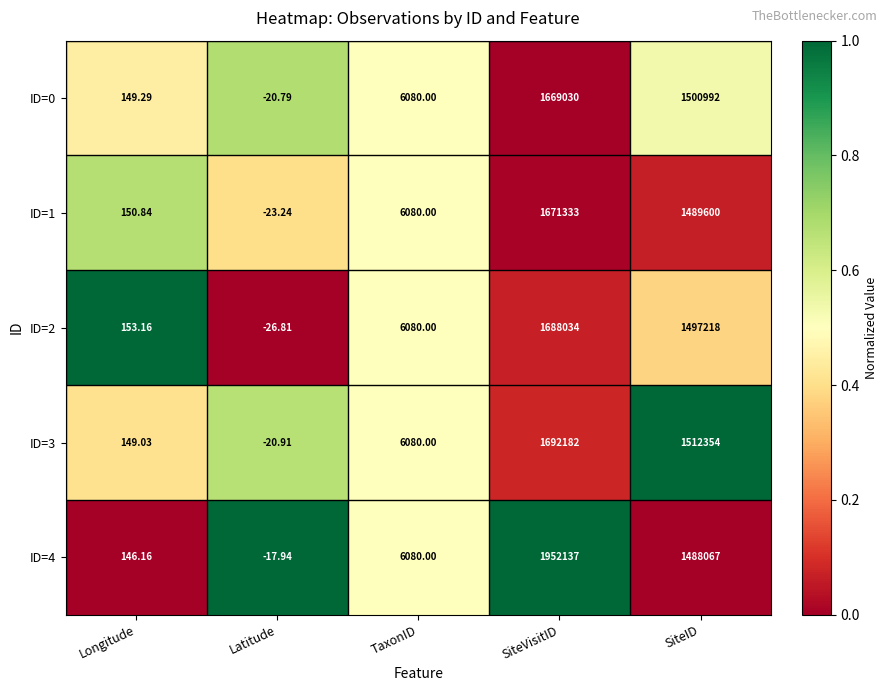

How many data points does each series have?

5